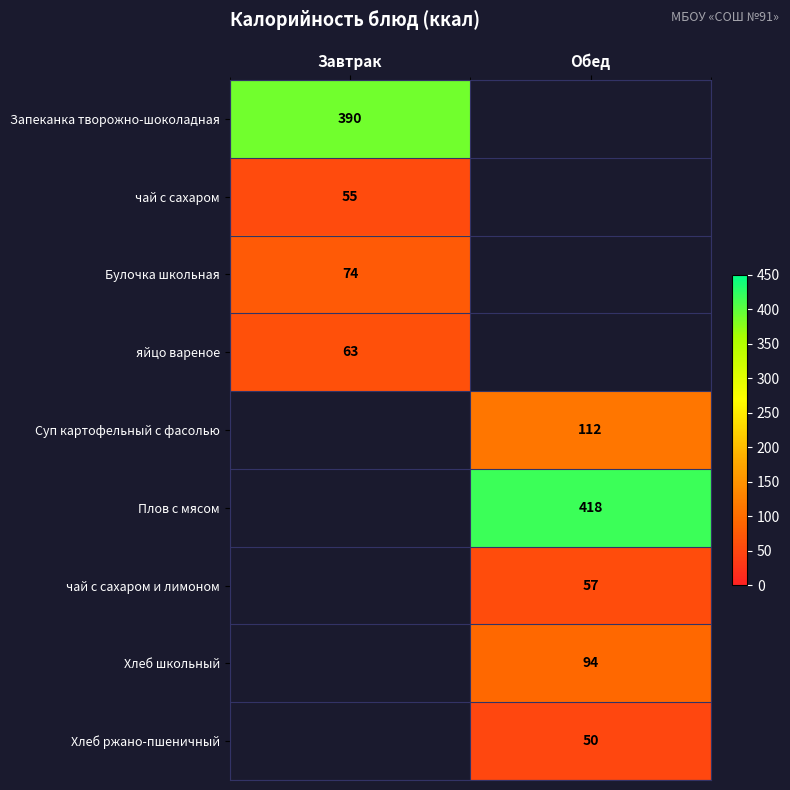

True or false: Суп картофельный с фасолью has a value of 170 at Обед.

False